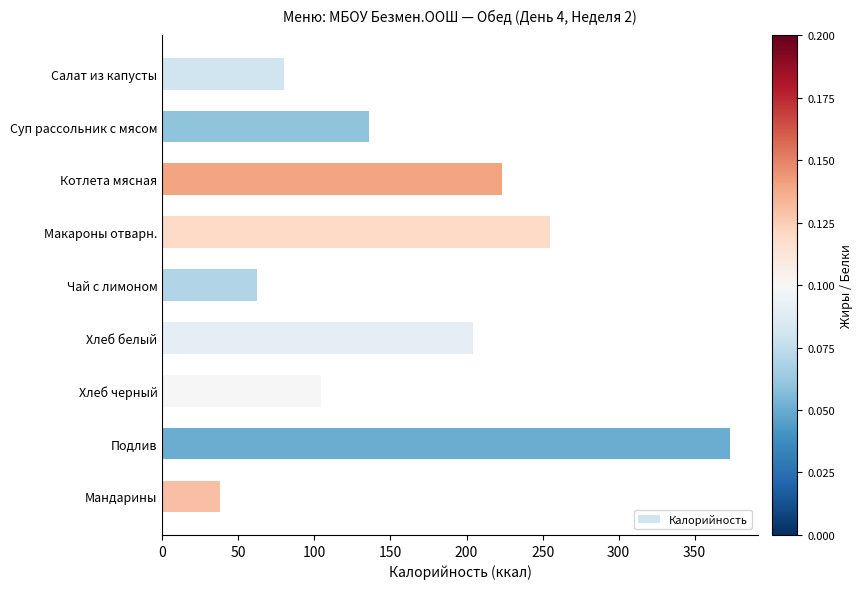

What is the sum of all values?

1475